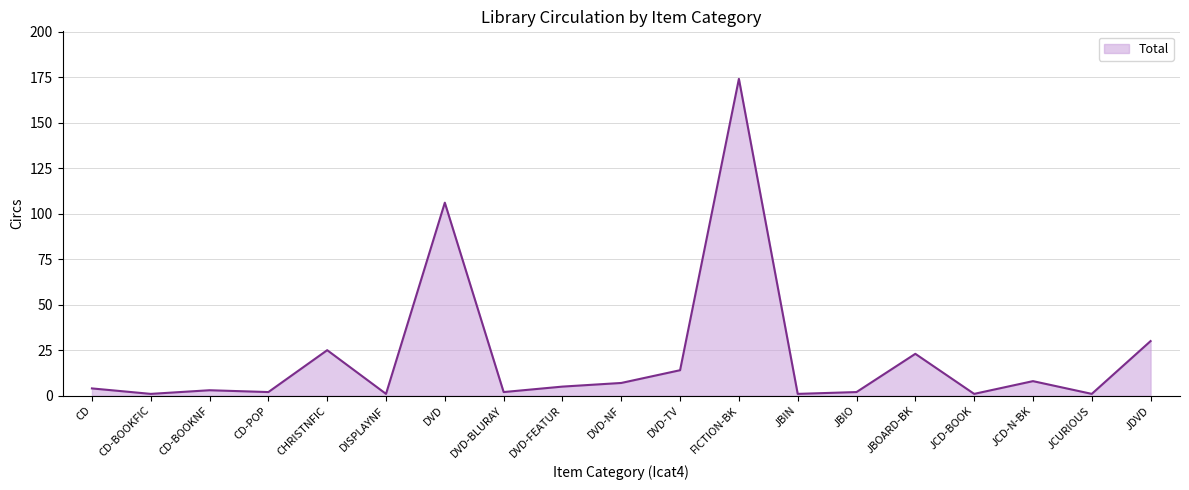

What position from the left is CD-BOOKNF?

3